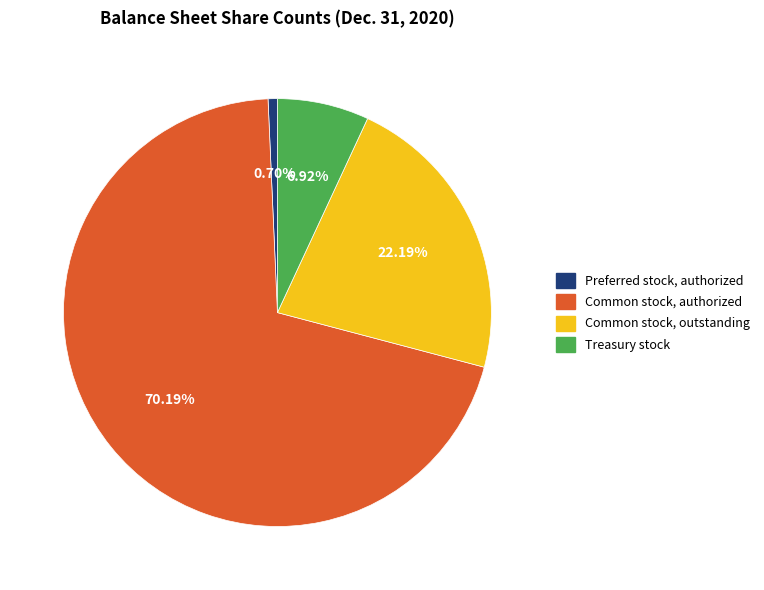

How many segments does this pie chart have?

4